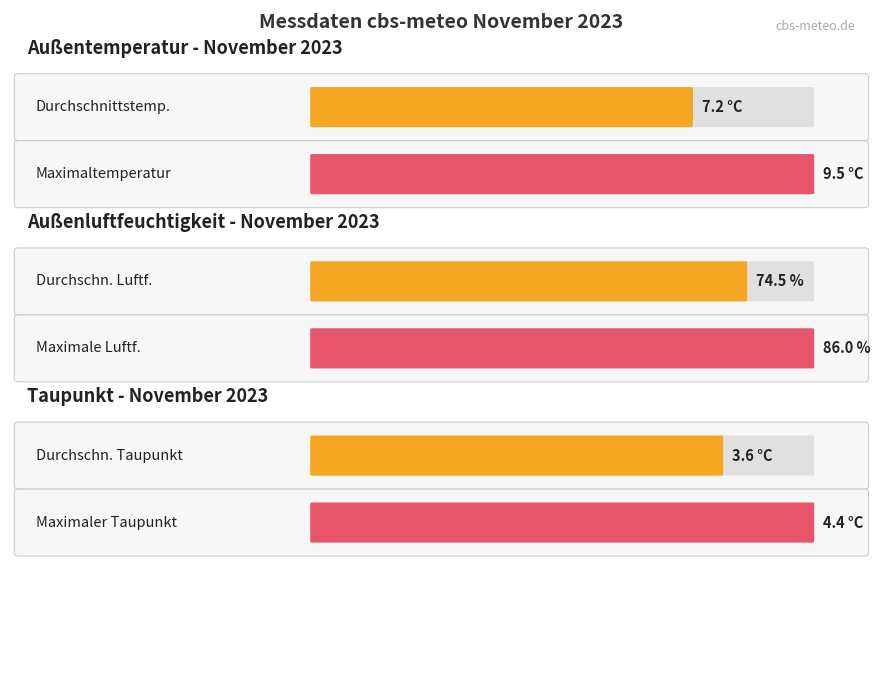

The Außenluftfeuchtigkeit (avg %) series shows 110.1 at 10:00. True or false?

False